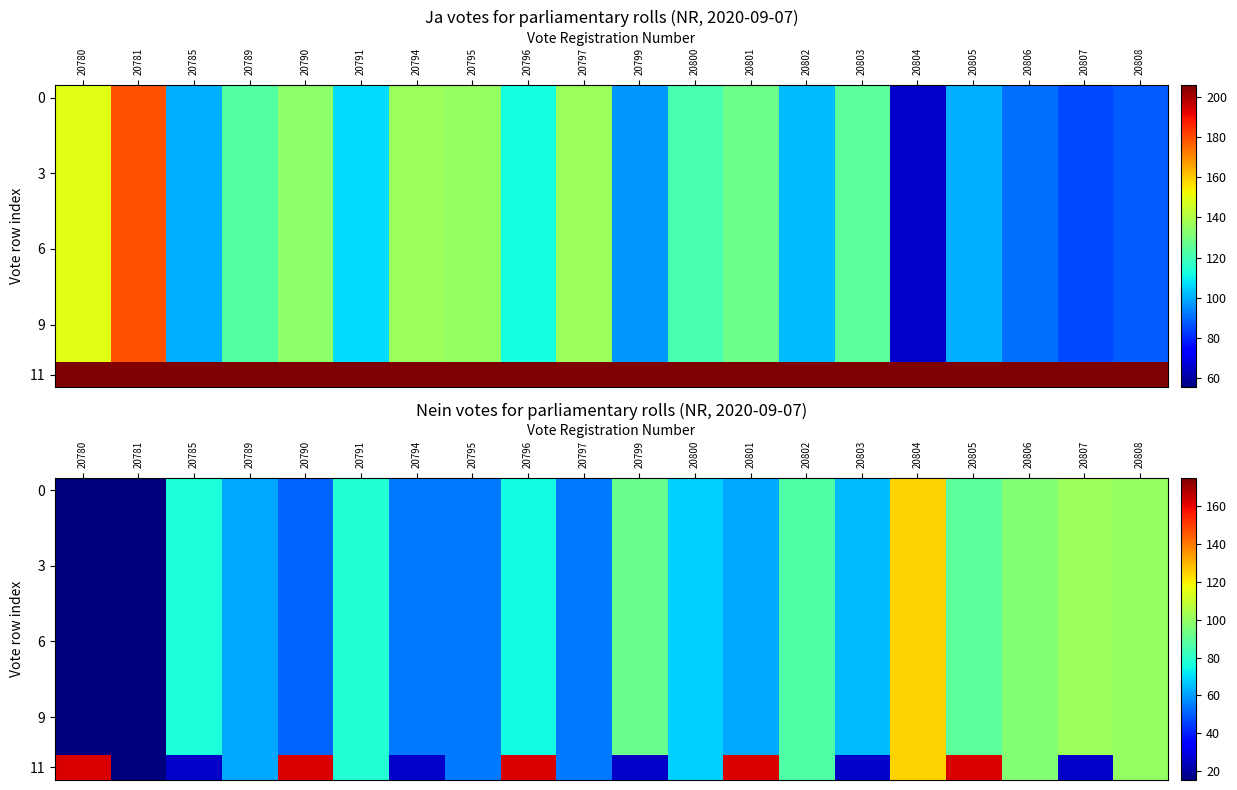

What is the difference between the 3 values at 20794 and 20805?

35.0